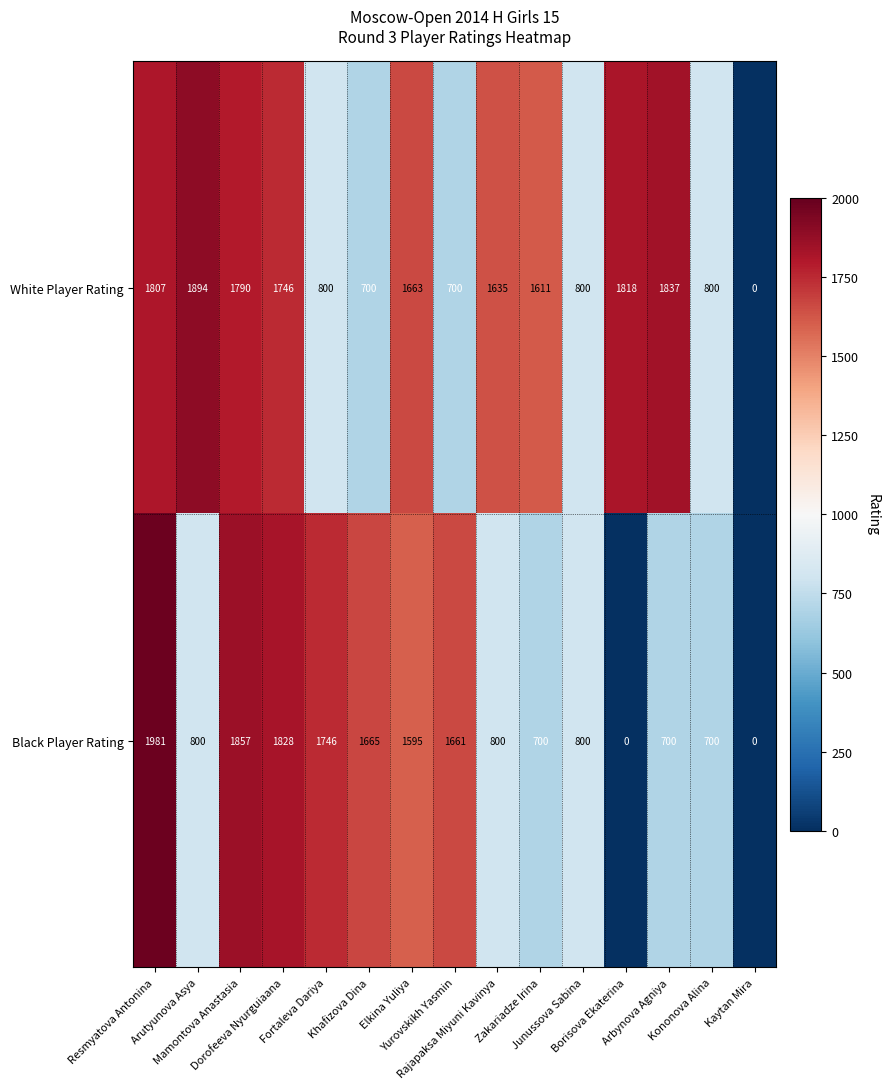

What is the difference between the second highest and second lowest values in the Black Player Rating series?

1857